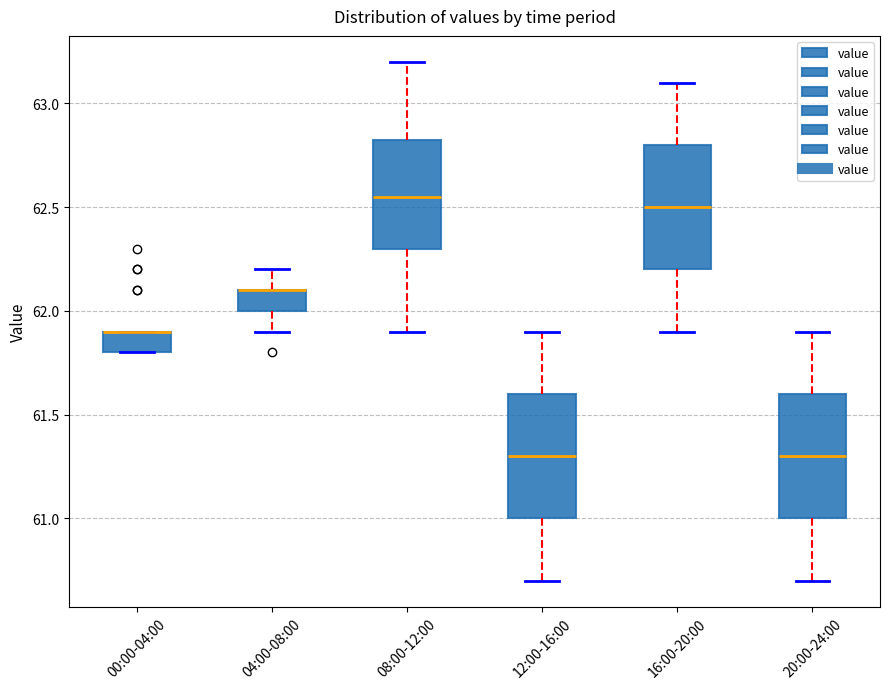

Reading left to right, read every box against the y-axis: the position of its median line, the range the box covers, and the ends of its whiskers. The values are not printed on the chart, so give them approximately, as read against the axis.

00:00-04:00: median 61.90 (drawn on the box's upper edge), box 61.80 to 61.90, whiskers 61.80 to 61.90
04:00-08:00: median 62.10 (drawn on the box's upper edge), box 62.00 to 62.10, whiskers 61.90 to 62.20
08:00-12:00: median 62.55, box 62.30 to 62.85, whiskers 61.90 to 63.20
12:00-16:00: median 61.30, box 61.00 to 61.60, whiskers 60.70 to 61.90
16:00-20:00: median 62.50, box 62.20 to 62.80, whiskers 61.90 to 63.10
20:00-24:00: median 61.30, box 61.00 to 61.60, whiskers 60.70 to 61.90